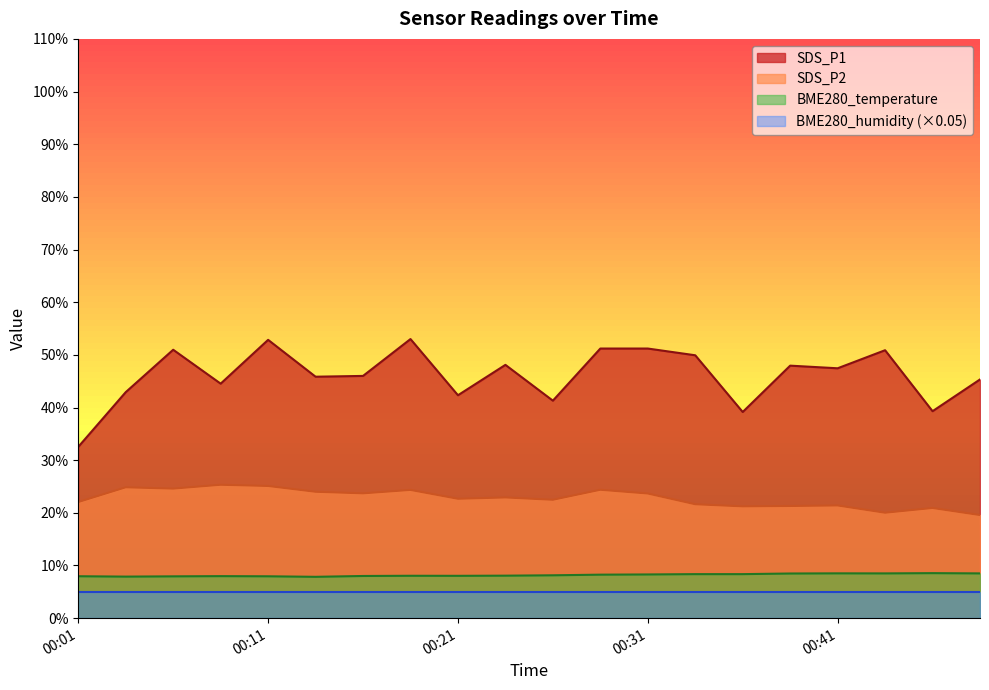

What is the value of the BME280_temperature point at the 15th from the left?

8.4